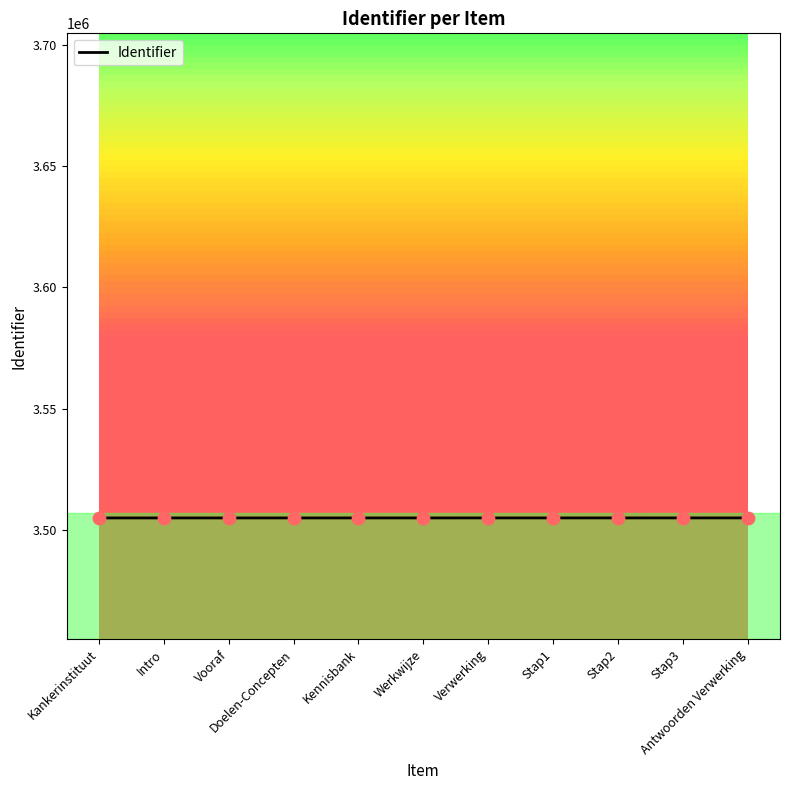

What is the ratio of the value at Kankerinstituut to the value at Doelen-Concepten?

1.0